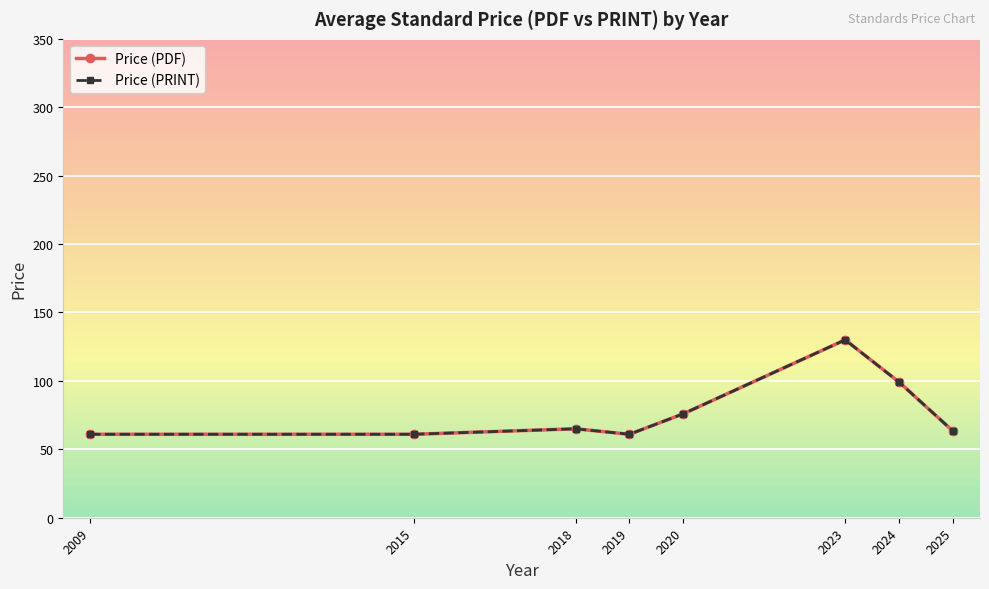

How many lines are shown in the chart?

2